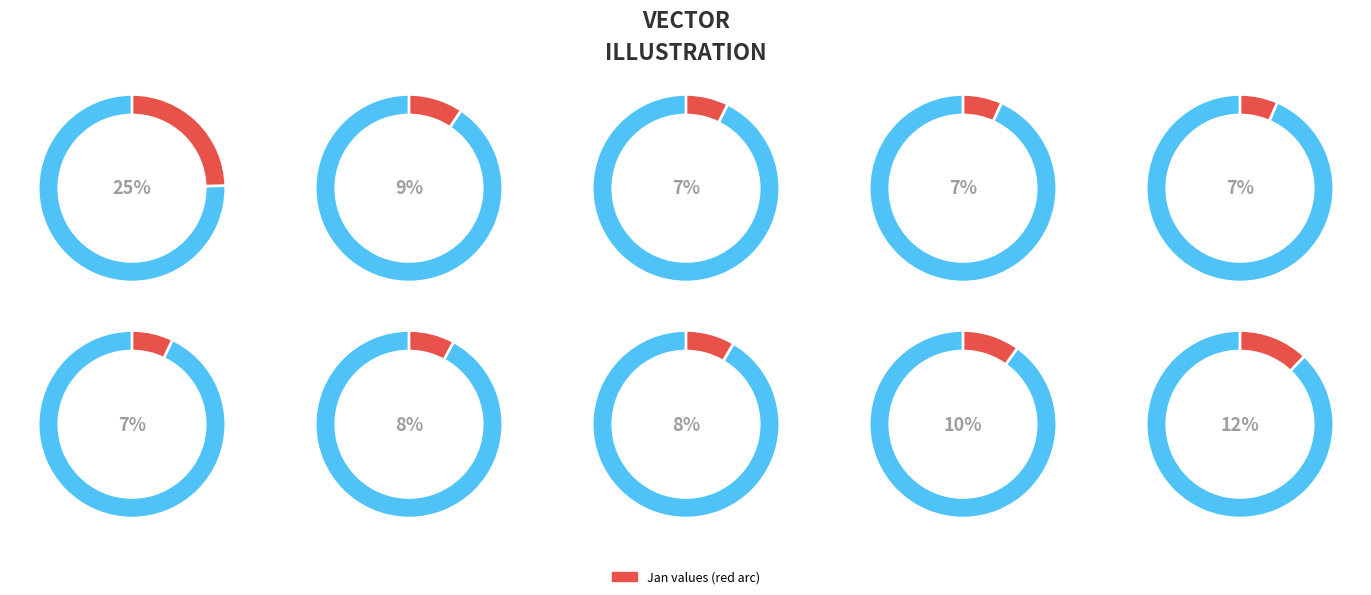

Count the number of slices in the pie.

10